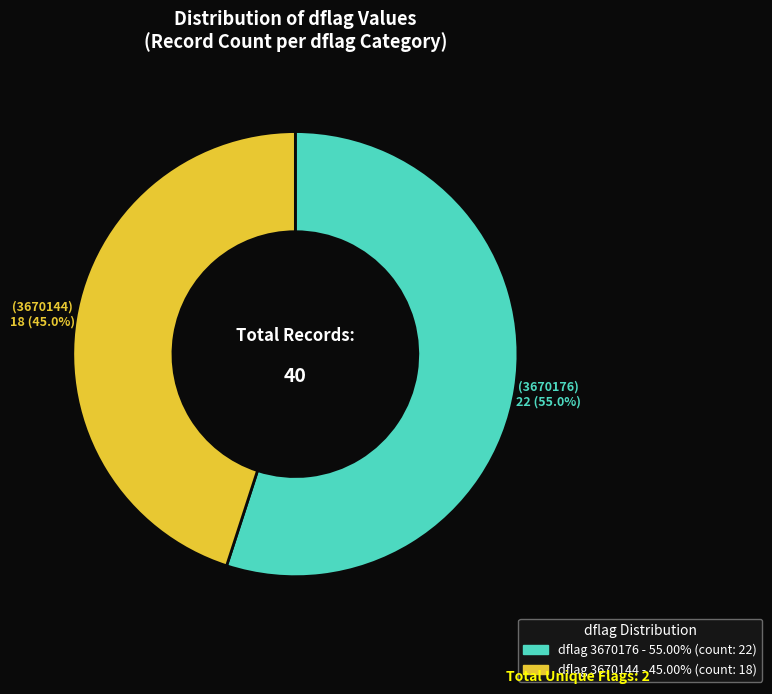

How many segments does this pie chart have?

2